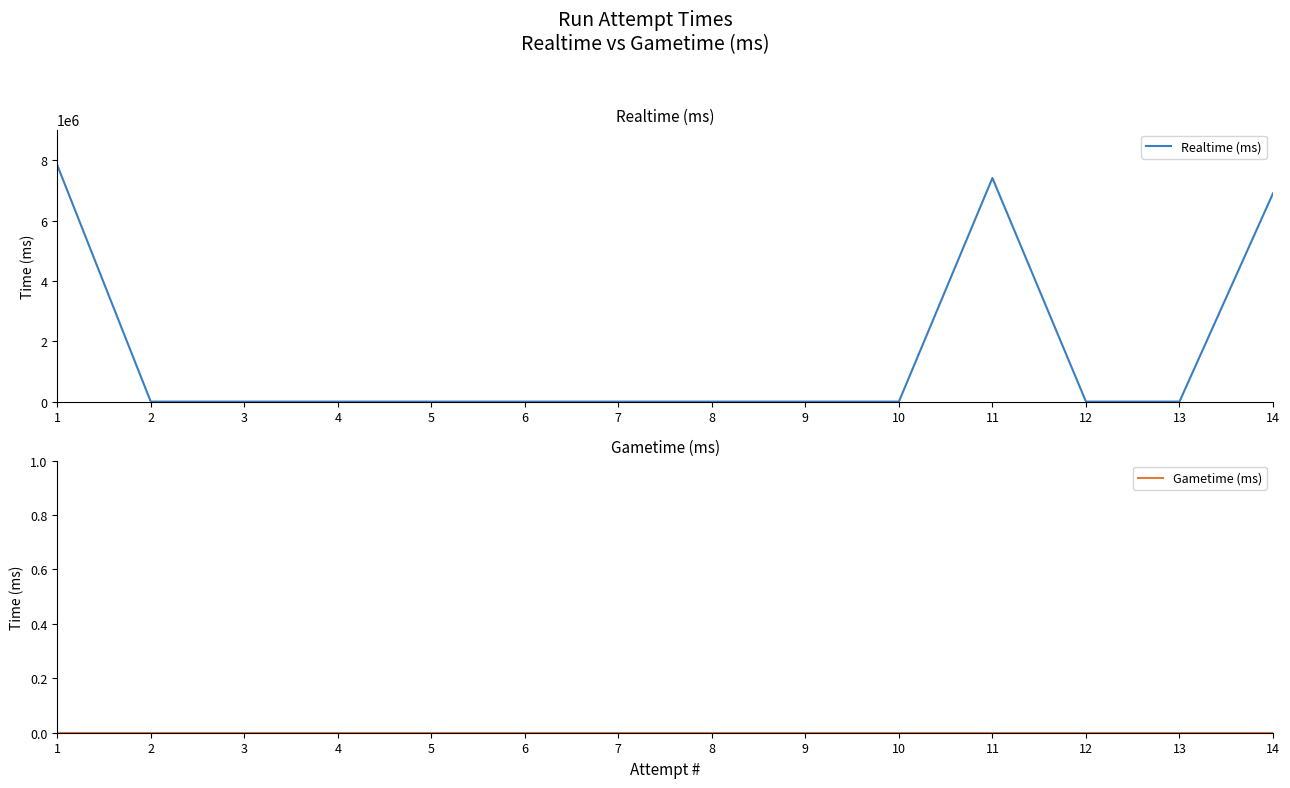

Between 10 and 12, which is larger?

10